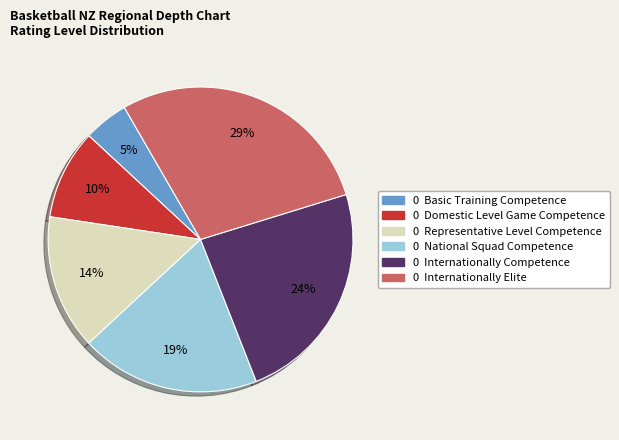

Count the number of slices in the pie.

6